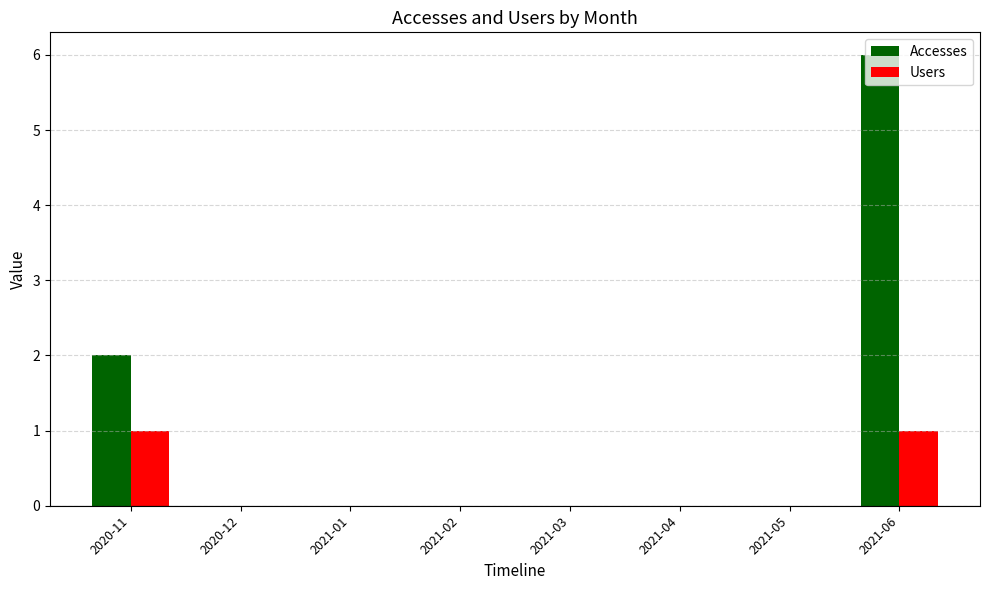

Count the number of data series in this chart.

2